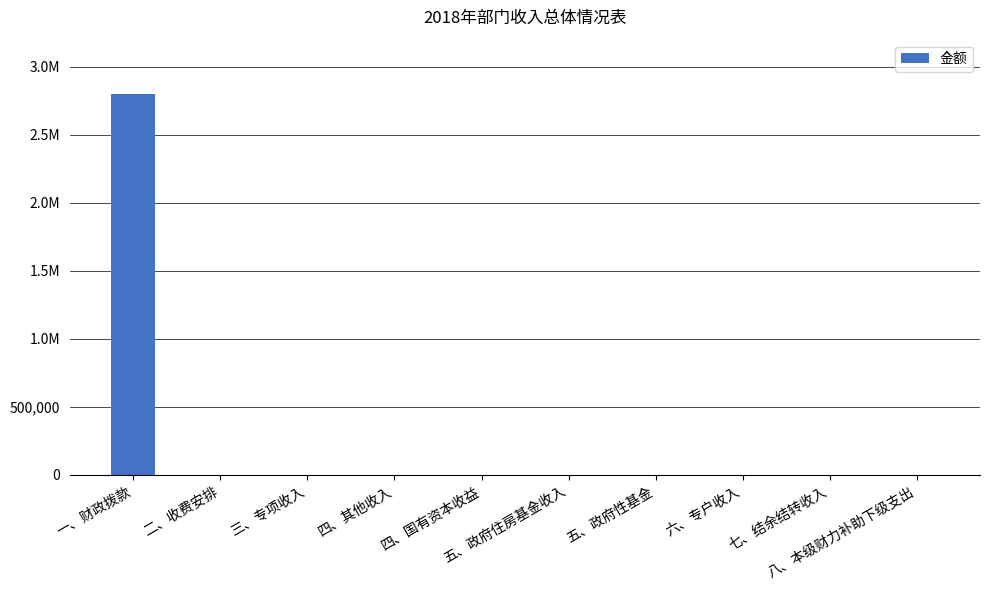

Reading right to left, what are all the values shown in this chart?

八、本级财力补助下级支出=0.0	七、结余结转收入=0.0	六、专户收入=0.0	五、政府性基金=0.0	五、政府住房基金收入=0.0	四、国有资本收益=0.0	四、其他收入=0.0	三、专项收入=0.0	二、收费安排=0.0	一、财政拨款=2798745.0